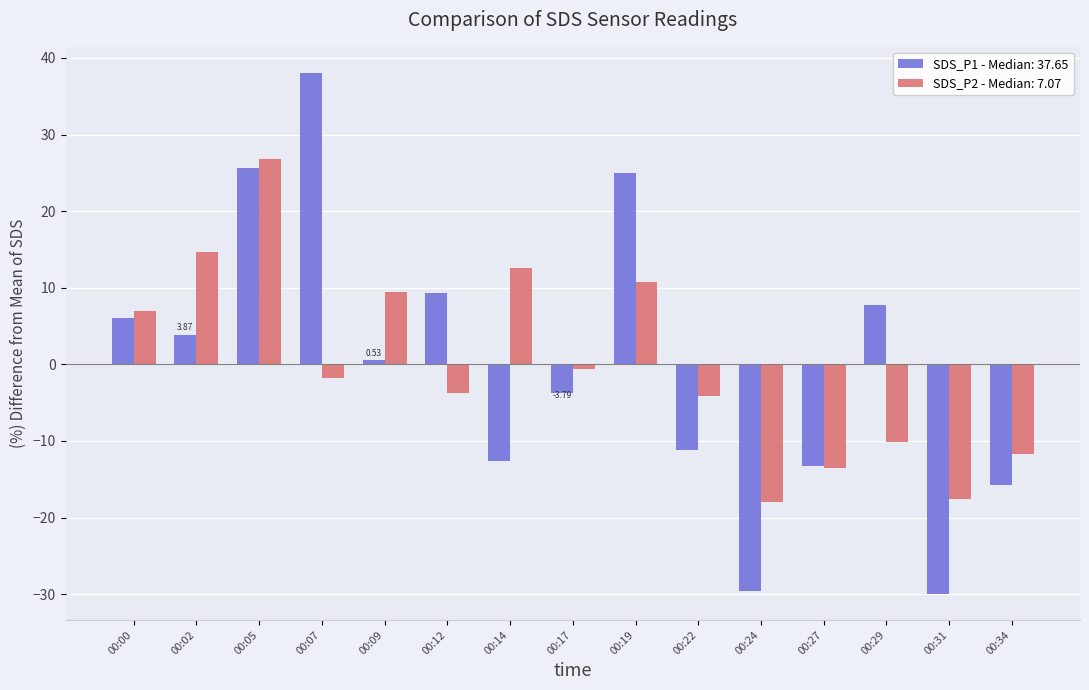

At how many categories does at least one series exceed 11?

5